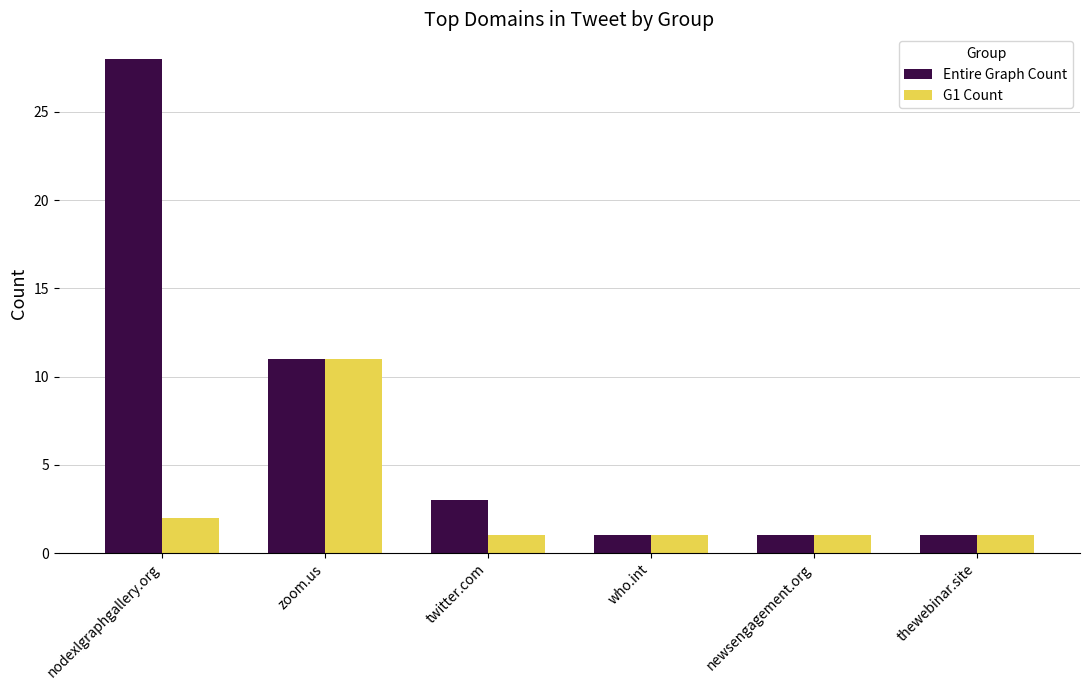

At which label does G1 Count reach its peak?

zoom.us